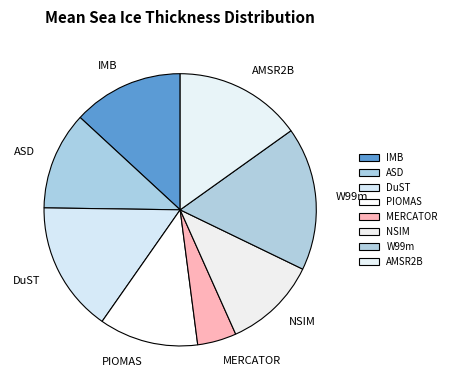

Combined, do PIOMAS and NSIM account for over 50%?

No